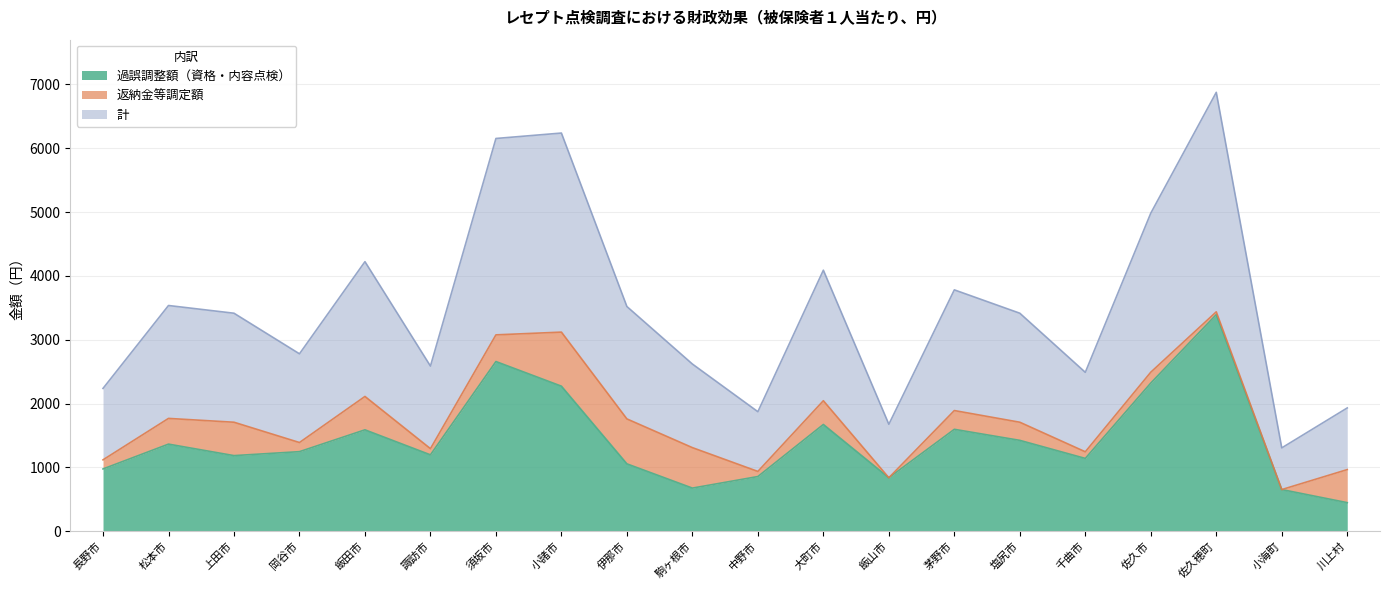

What is the sum of the 過誤調整額（資格・内容点検） values at 佐久穂町 and 松本市?

4759